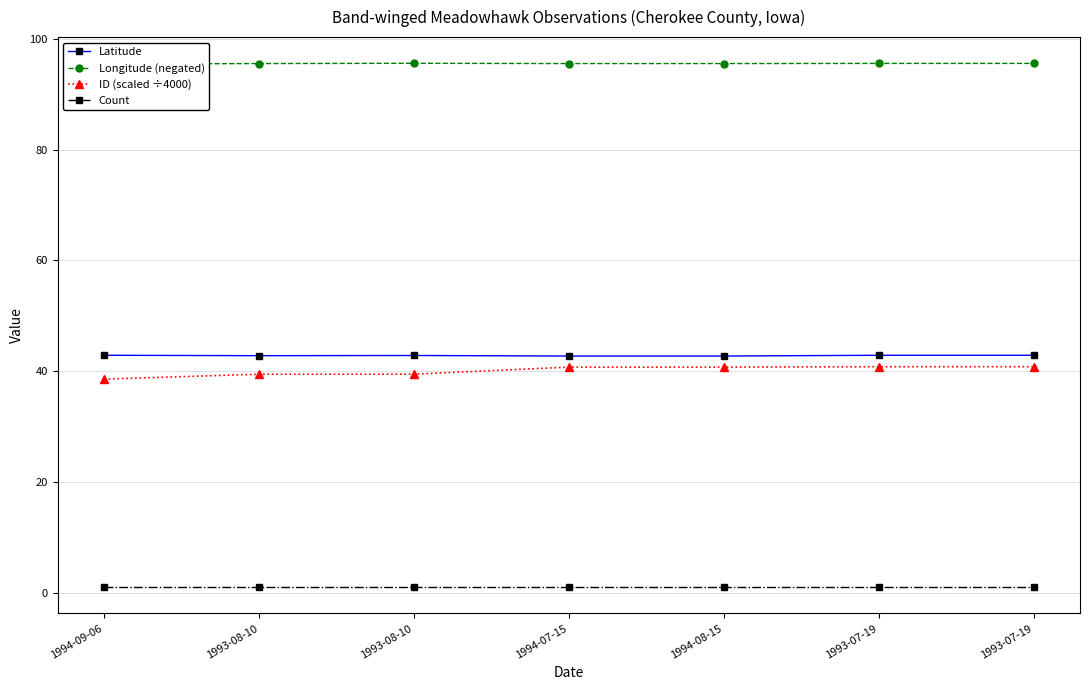

What are all the series names shown in the legend?

Latitude, Longitude (negated), ID (scaled ÷4000), Count